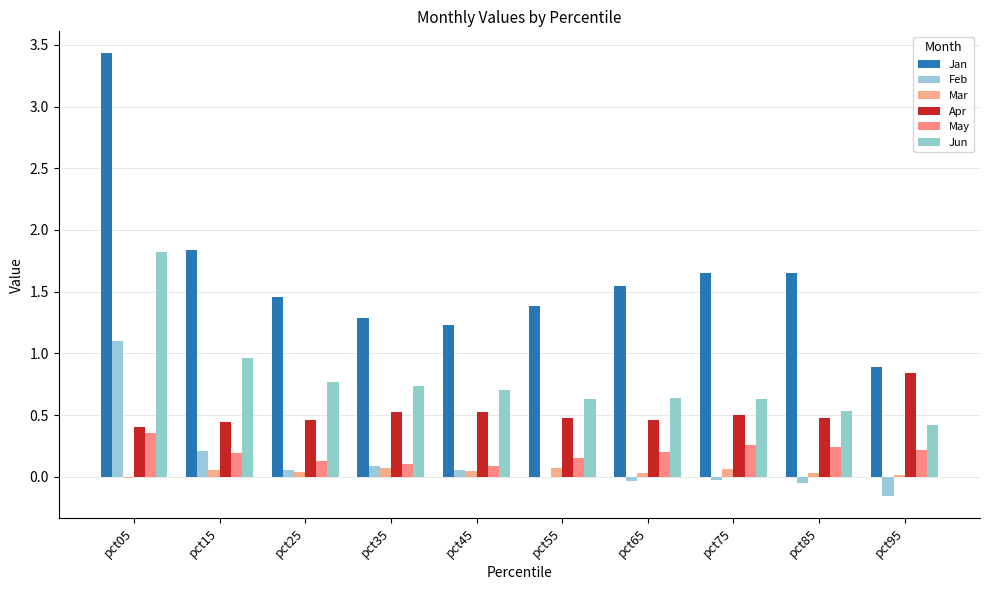

What is the value of the Jun bar at the 6th from the left?

0.6